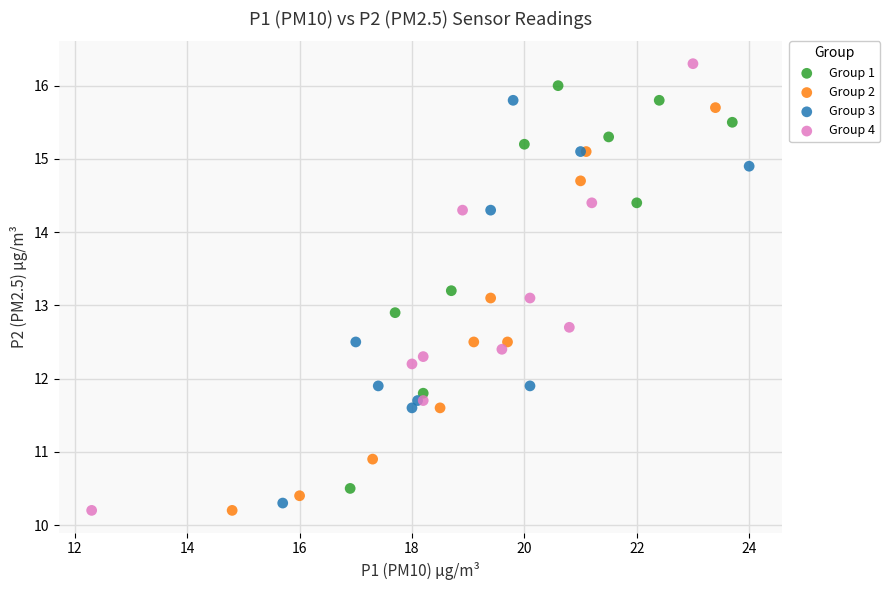

What are all the series names shown in the legend?

Group 1, Group 2, Group 3, Group 4